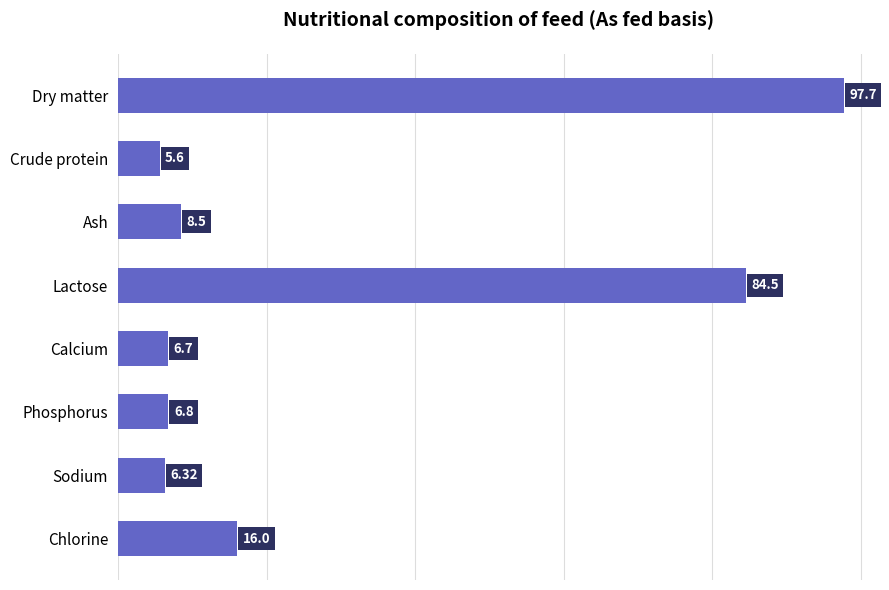

What is the difference between the second highest and minimum values?

78.9